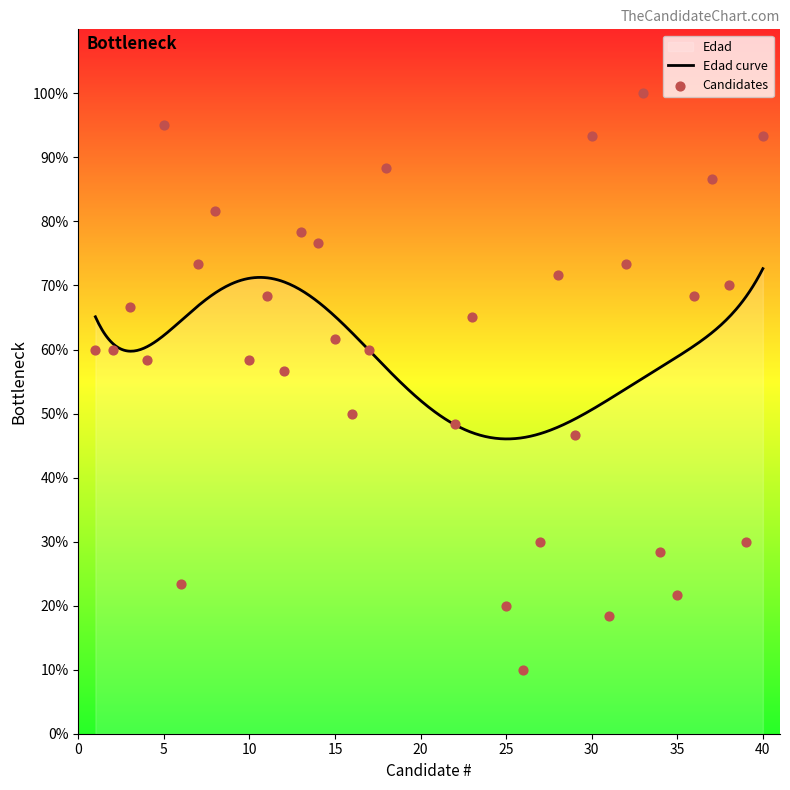

What is the ratio of the value at 26 to the value at 33?

0.1